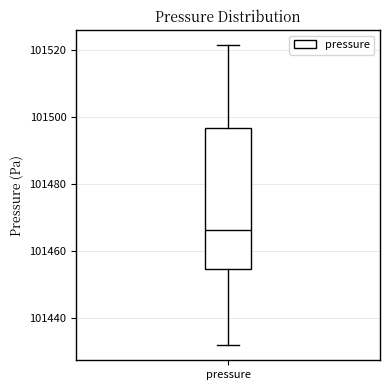

Where does the median line of the box for pressure sit on the y-axis? The values are not printed on the chart, so give them approximately, as read against the axis.

101466